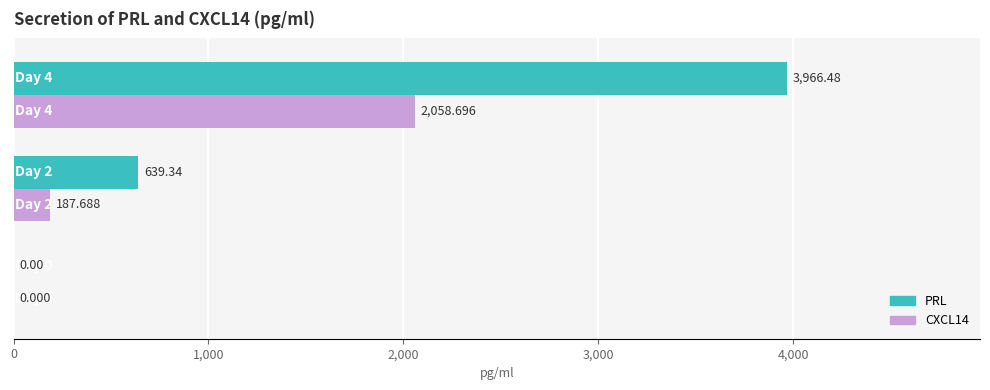

How many distinct data groups are displayed?

2